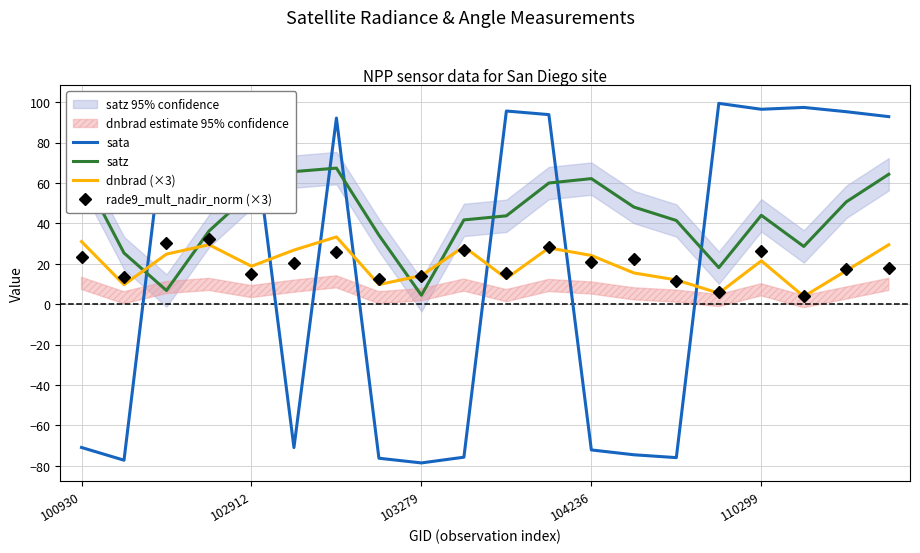

After their last crossing, which series has the higher values: satz or dnbrad (×3)?

satz